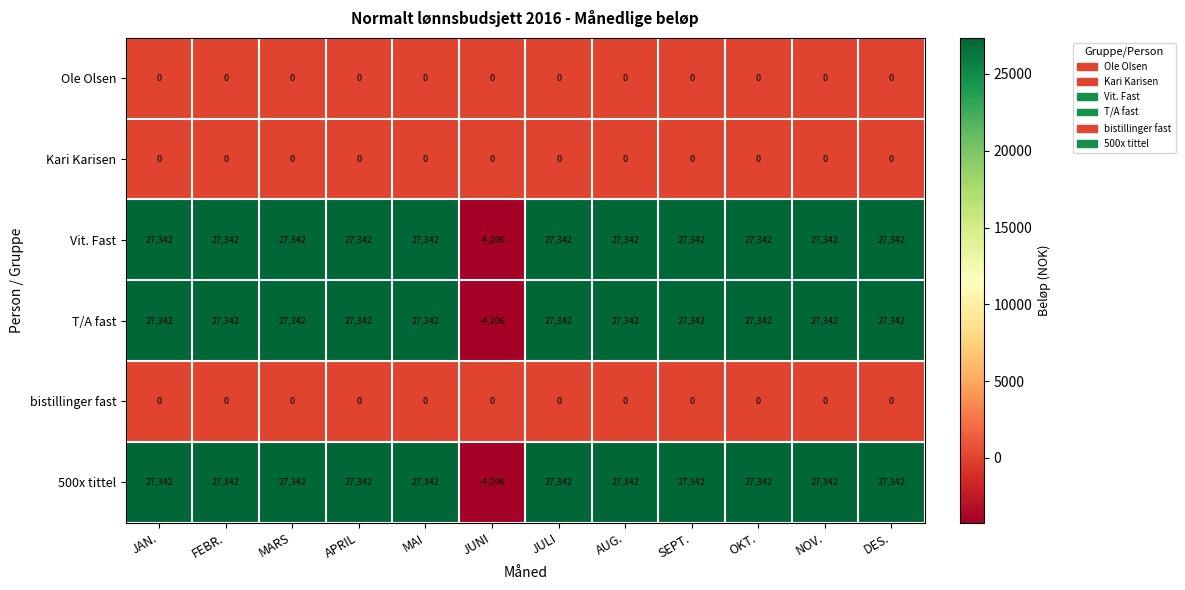

Which label corresponds to the smallest value in the chart?

JUNI